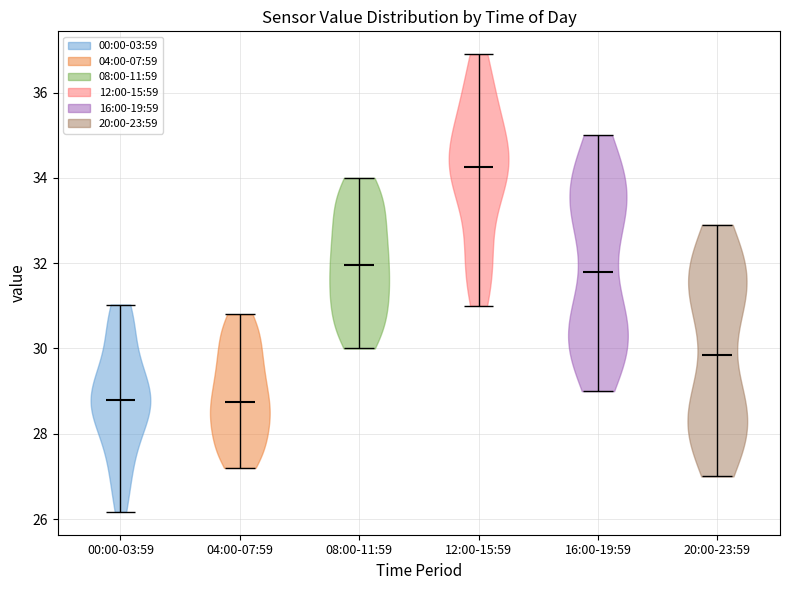

Reading left to right, read every violin against the y-axis: where its median line is, and the lowest and highest points it reaches. The values are not printed on the chart, so give them approximately, as read against the axis.

00:00-03:59: median line 28.8, lowest point 26.2, highest point 31.0
04:00-07:59: median line 28.8, lowest point 27.2, highest point 30.8
08:00-11:59: median line 32.0, lowest point 30.0, highest point 34.0
12:00-15:59: median line 34.2, lowest point 31.0, highest point 37.0
16:00-19:59: median line 31.8, lowest point 29.0, highest point 35.0
20:00-23:59: median line 29.8, lowest point 27.0, highest point 33.0